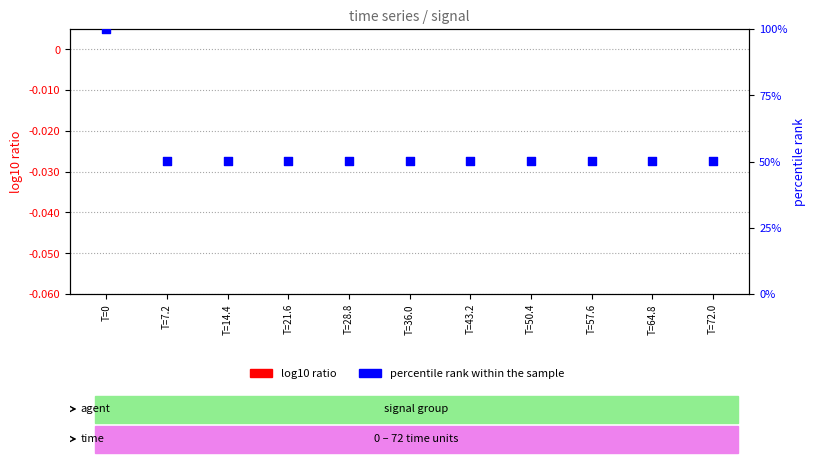

Which series has the largest total across all categories?

percentile rank within the sample